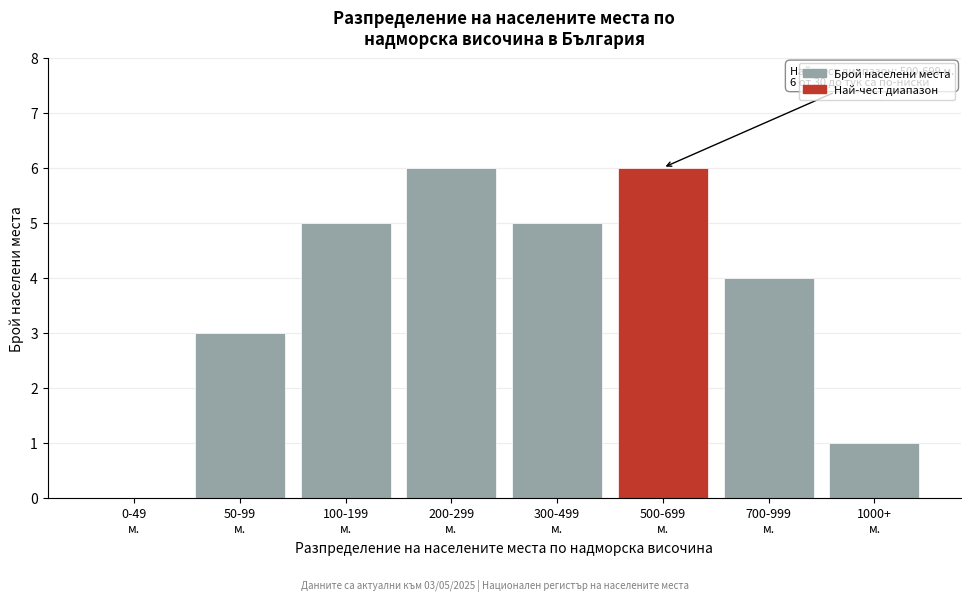

What is the sum of all values?

30